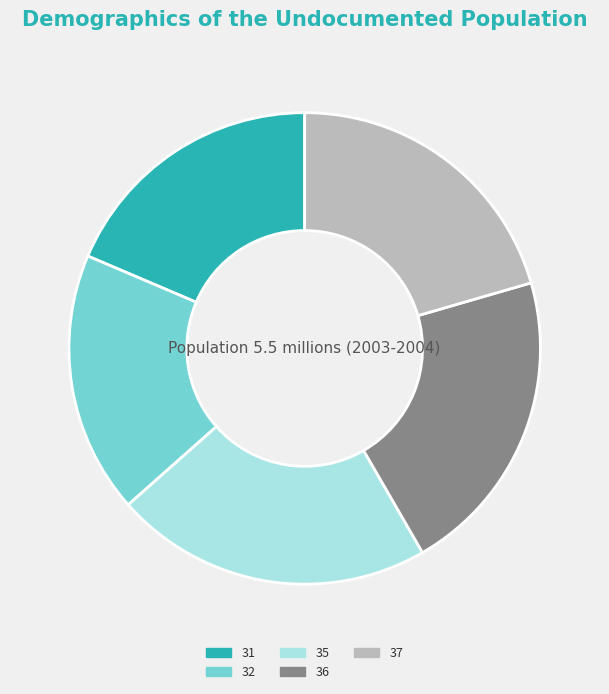

Count the number of slices in the pie.

5